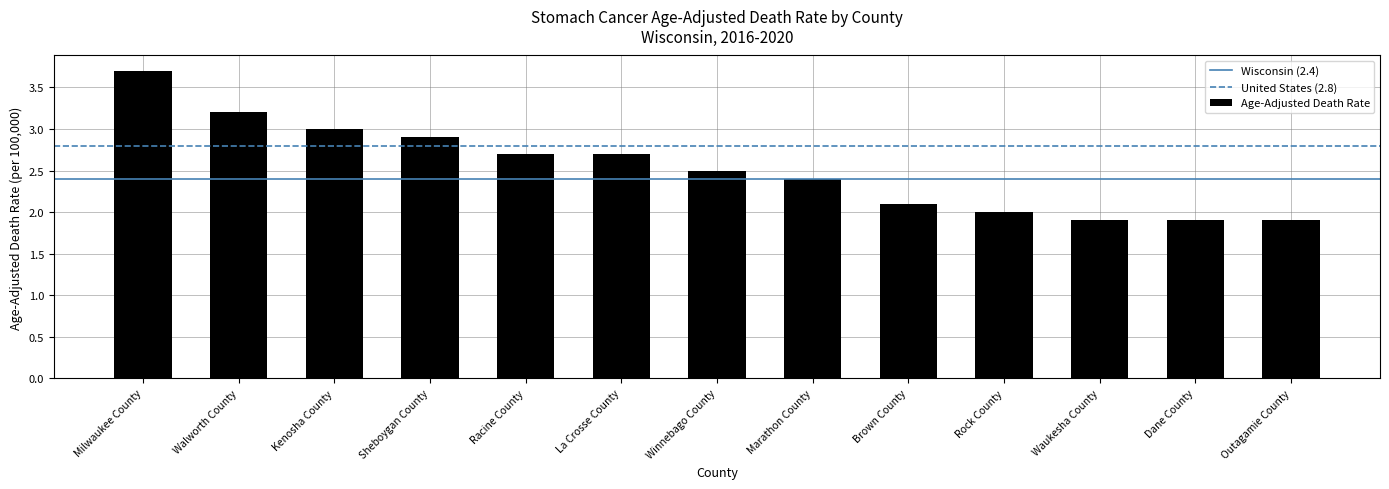

What is the sum of all Wisconsin (2.4) values?

4.8